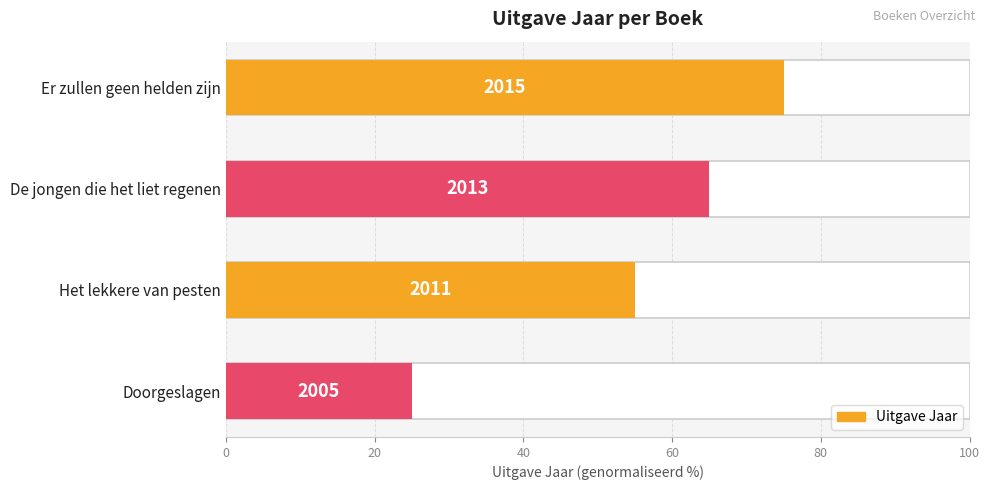

What is the minimum value shown in the chart?

25.0